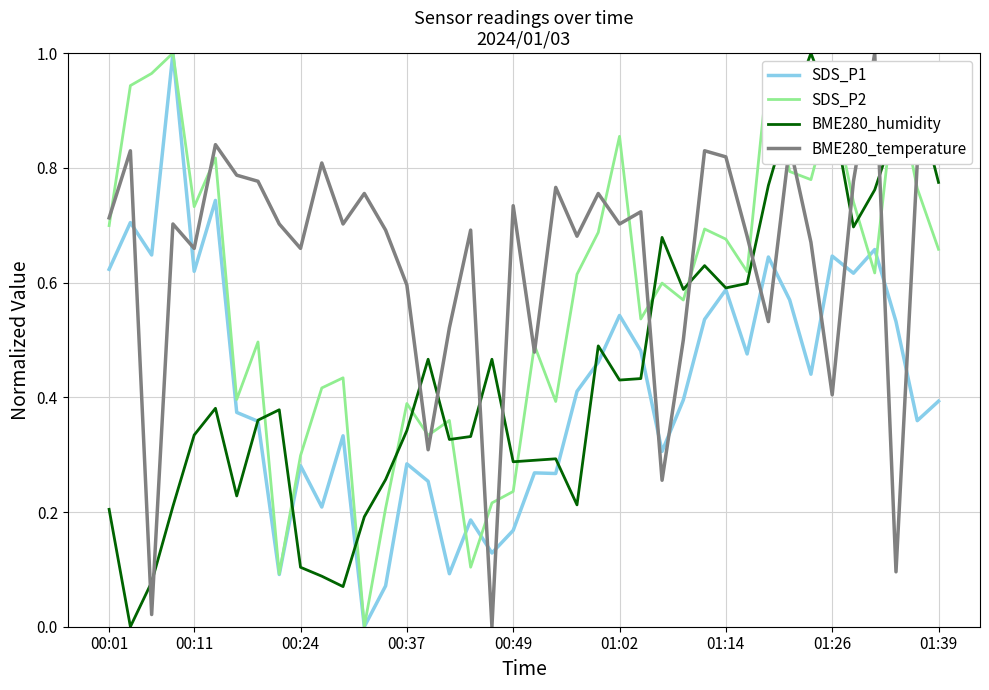

Which series has the largest total across all categories?

BME280_temperature